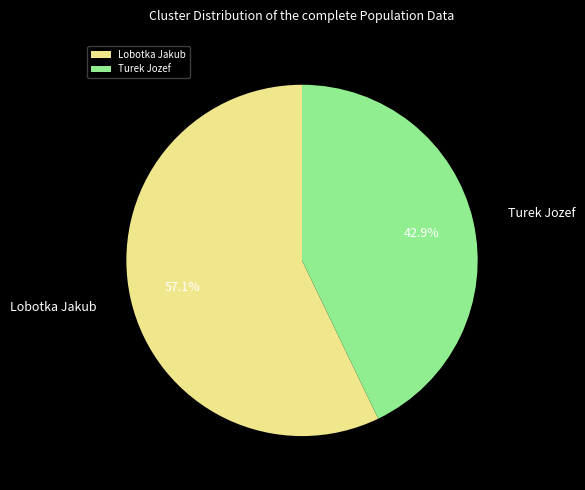

Rank the categories by value from highest to lowest.

Lobotka Jakub, Turek Jozef